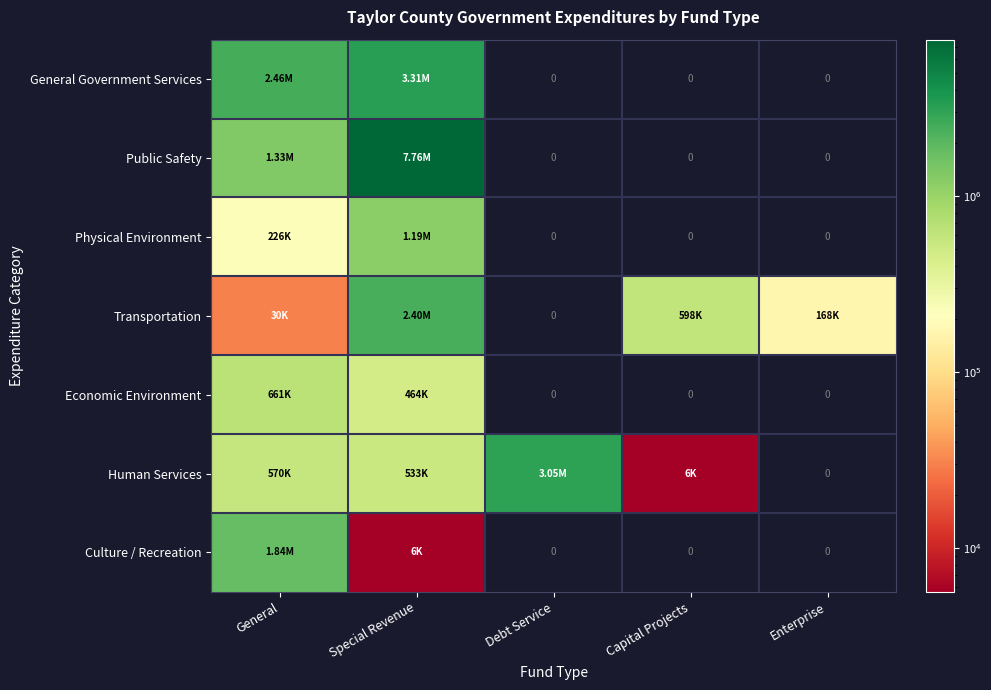

Which series has the widest spread of values?

Public Safety